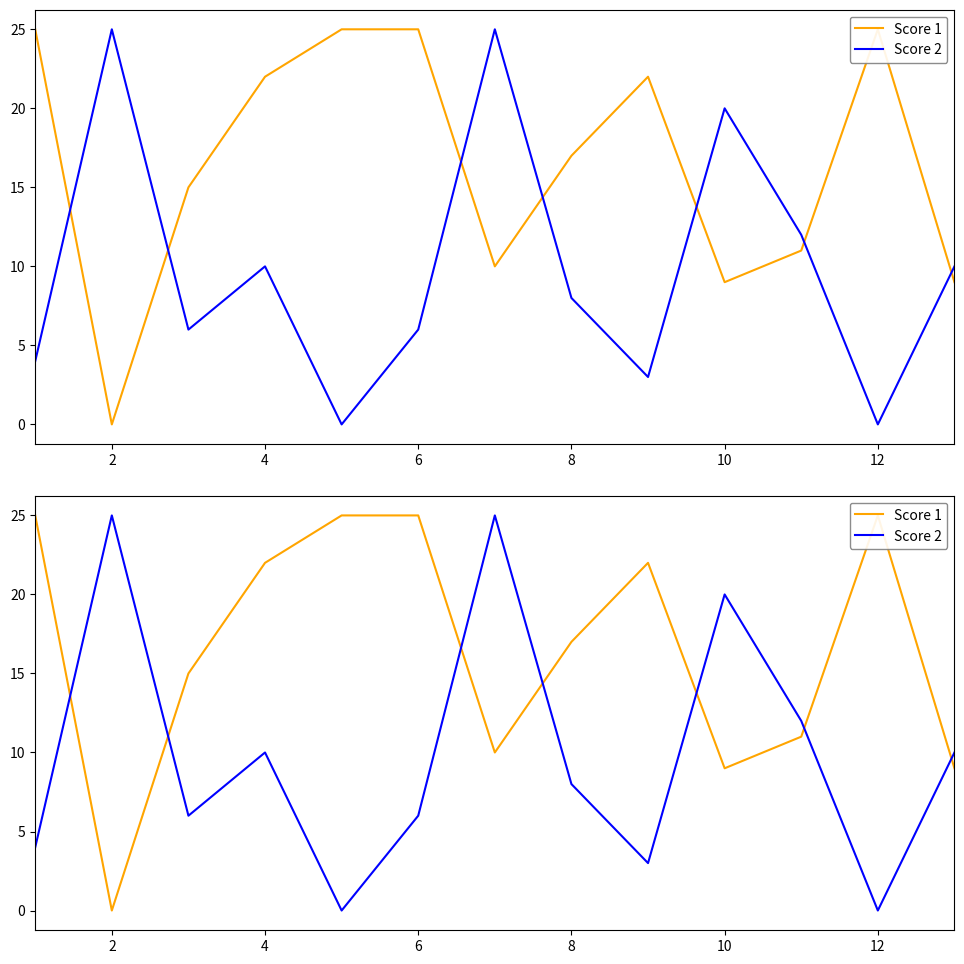

Which has a higher value, 4 or 2?

4